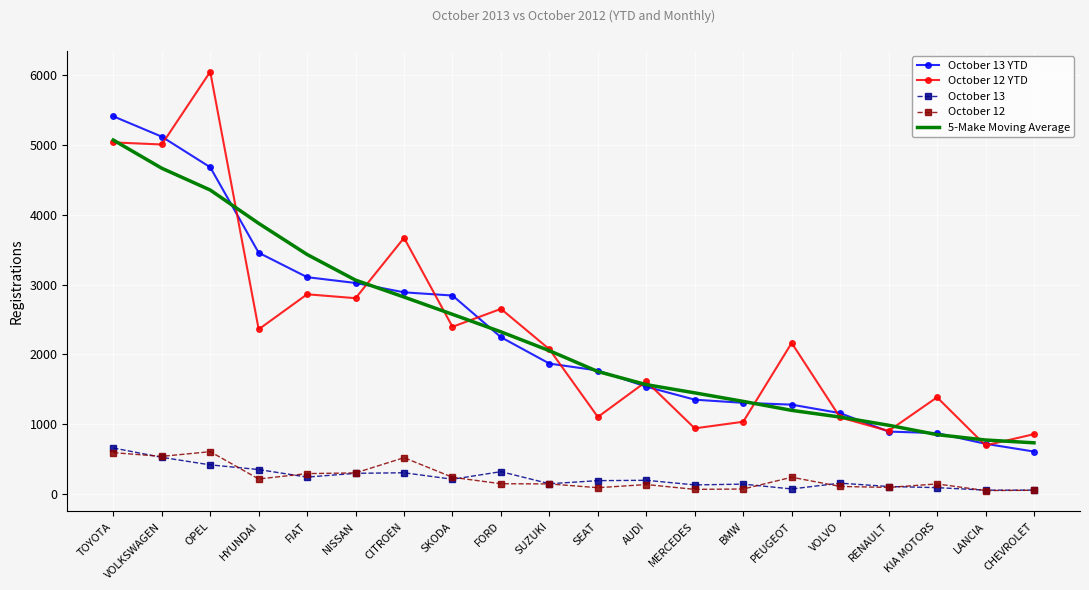

What is the approximate value of October 12 at OPEL?

607.0